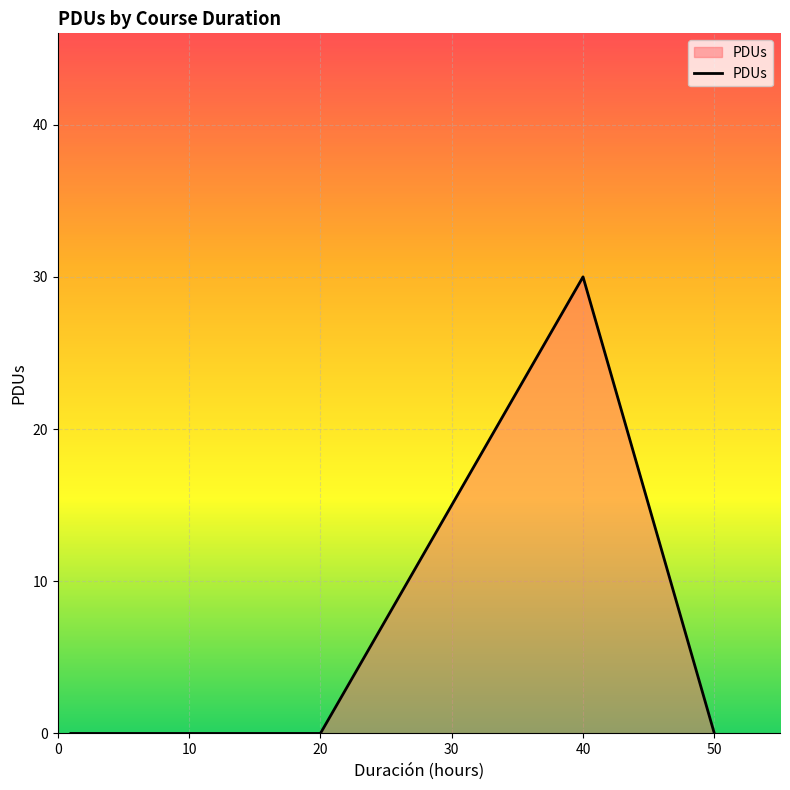

What is the difference between the maximum and minimum values?

30